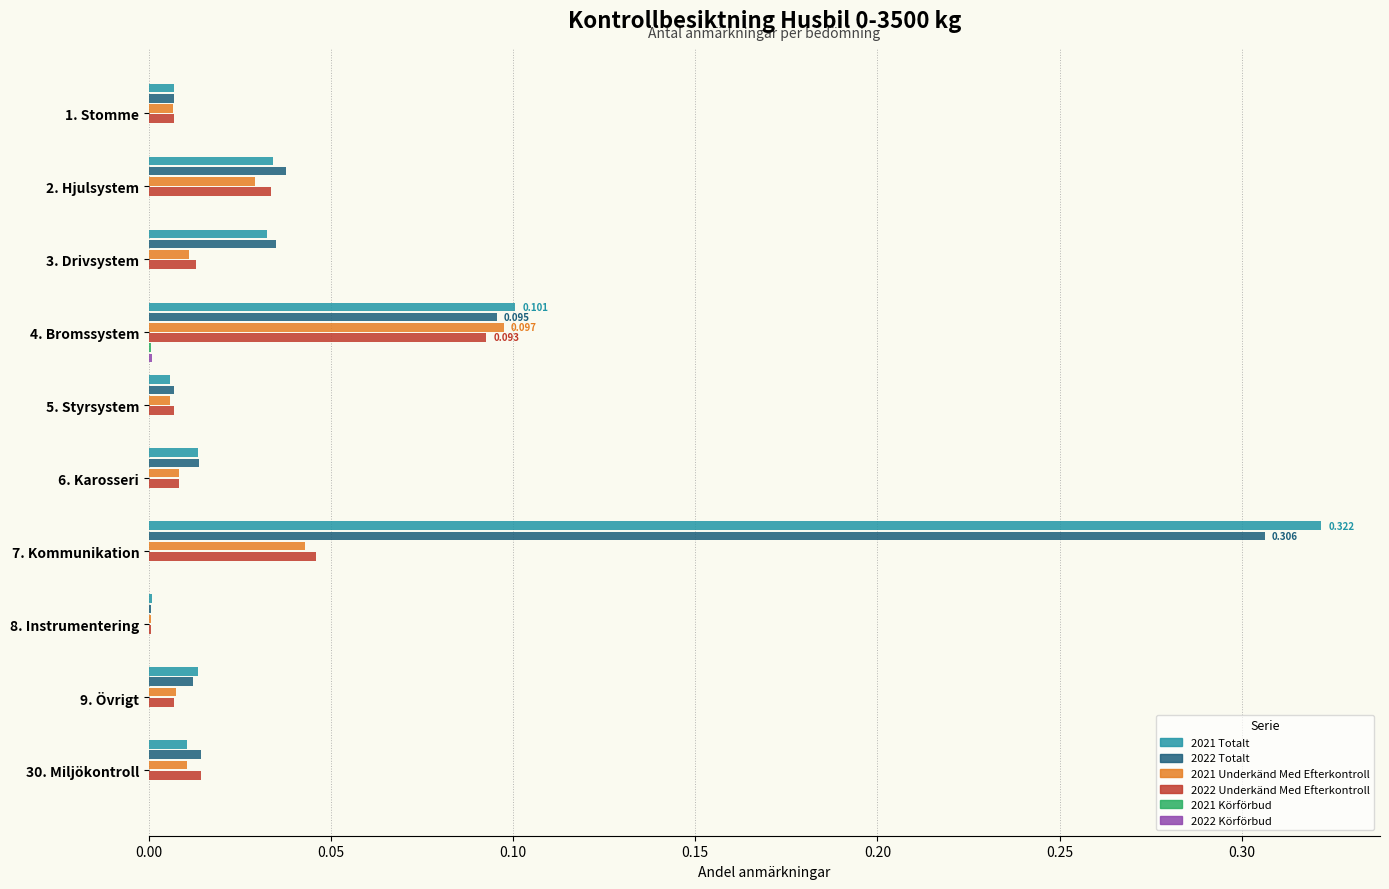

Is the value of 2021 Underkänd Med Efterkontroll at 5. Styrsystem greater than the value of 2021 Totalt at 4. Bromssystem?

No